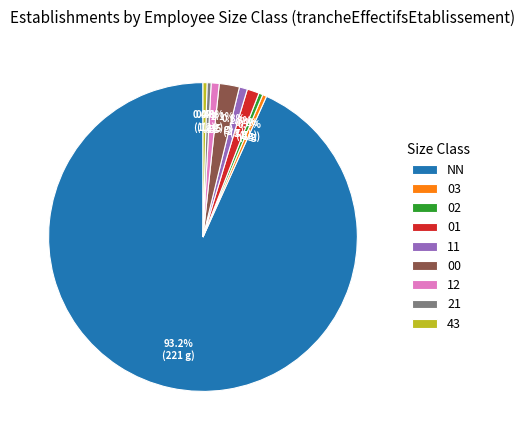

To the nearest percent, what is the combined percentage of NN and 00?

95%